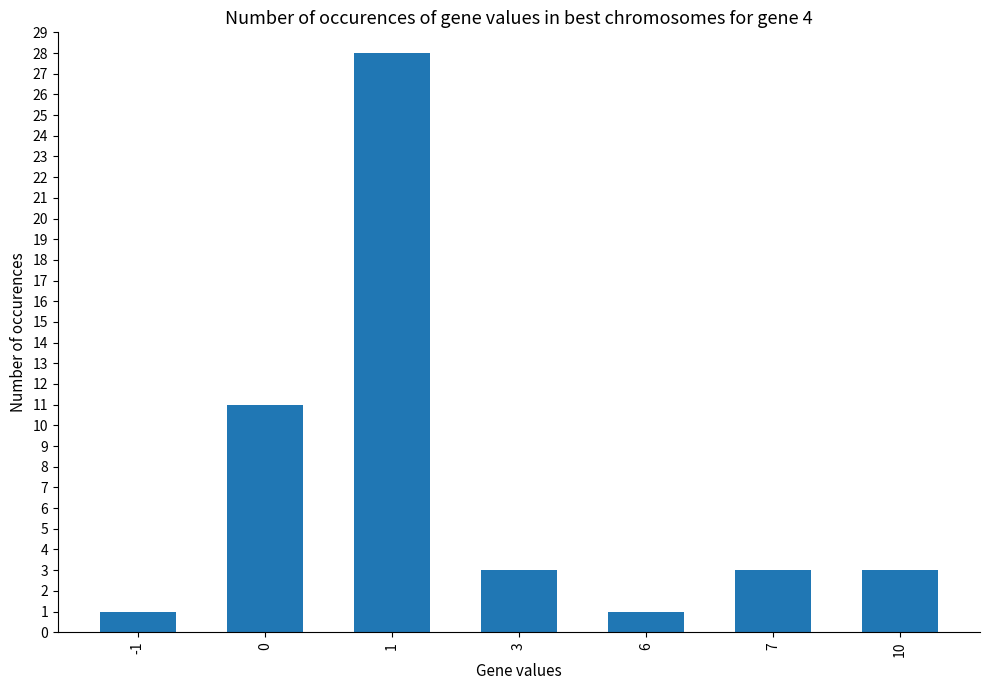

Count the number of categories in the chart.

7